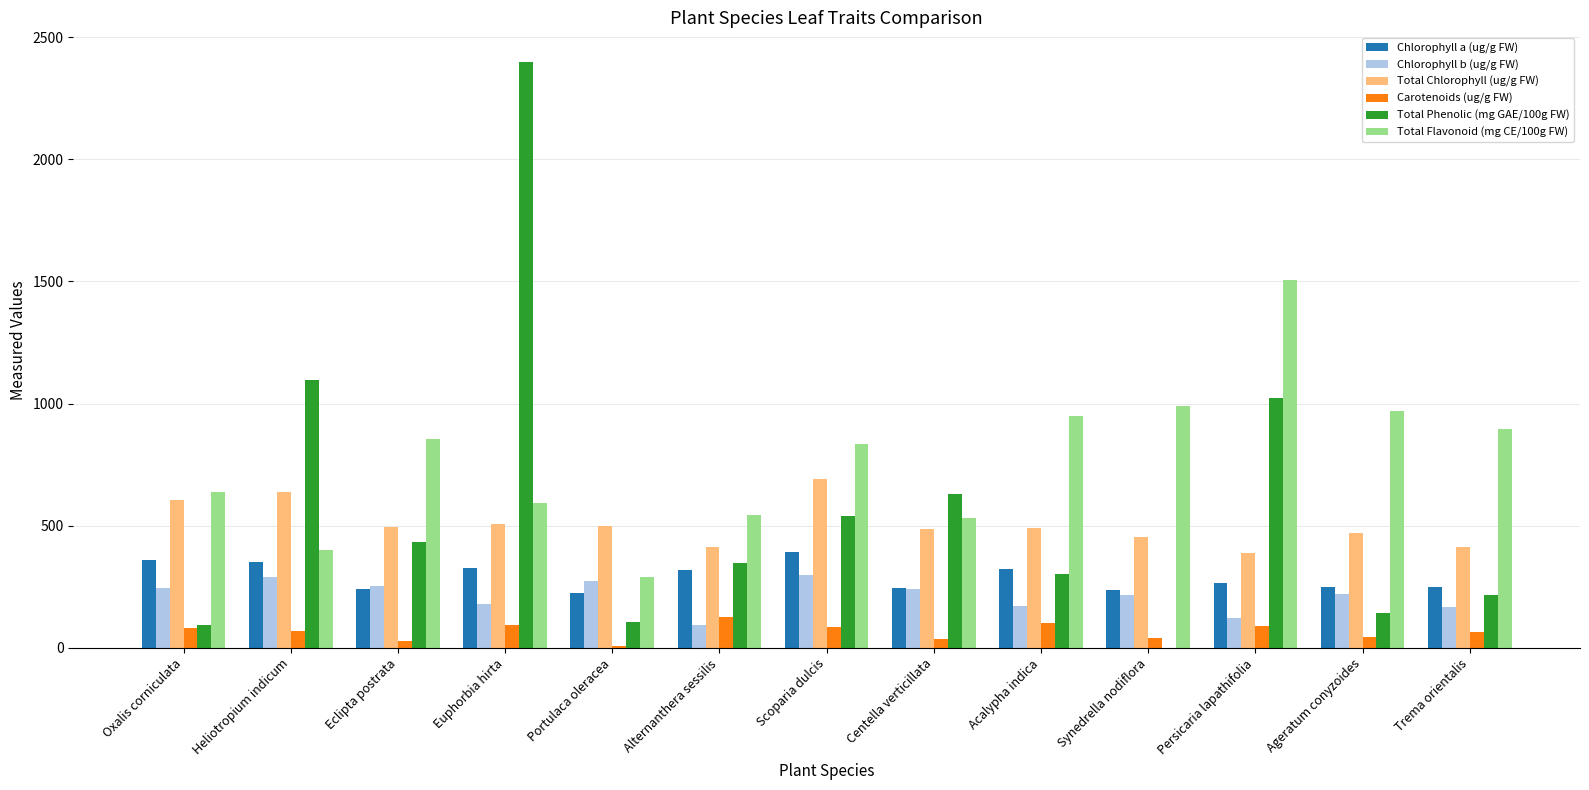

What is the sum of all Chlorophyll a (ug/g FW) values?

3776.1